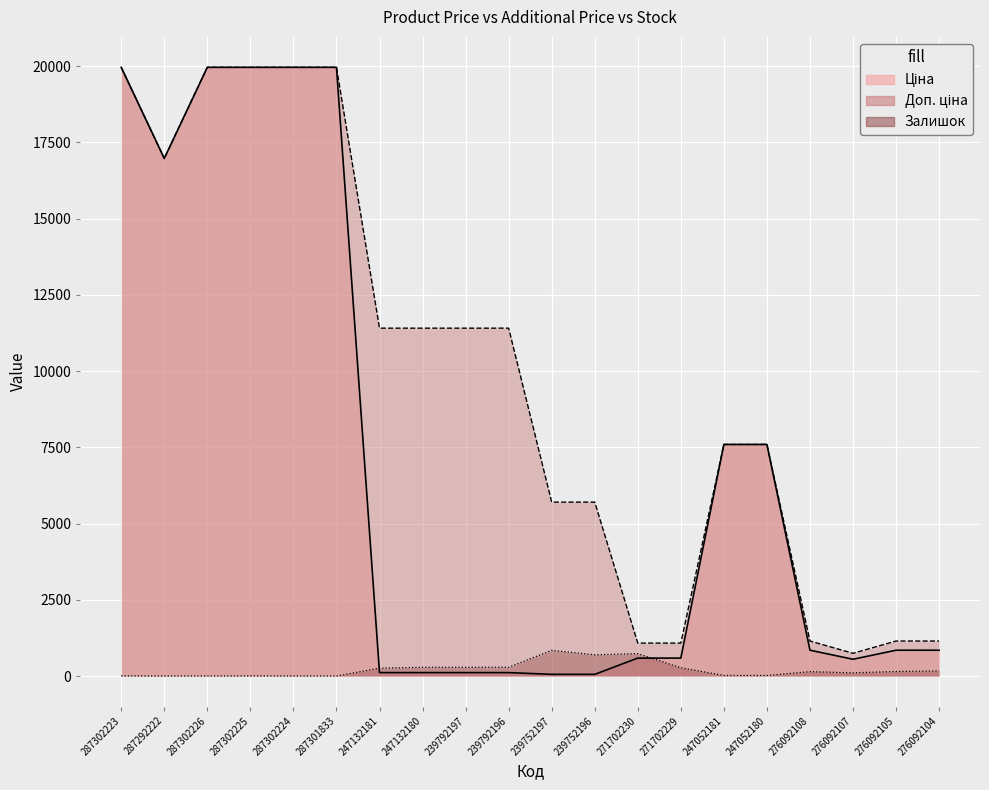

Where do Ціна and Залишок first cross each other?

287301833 and 247132181